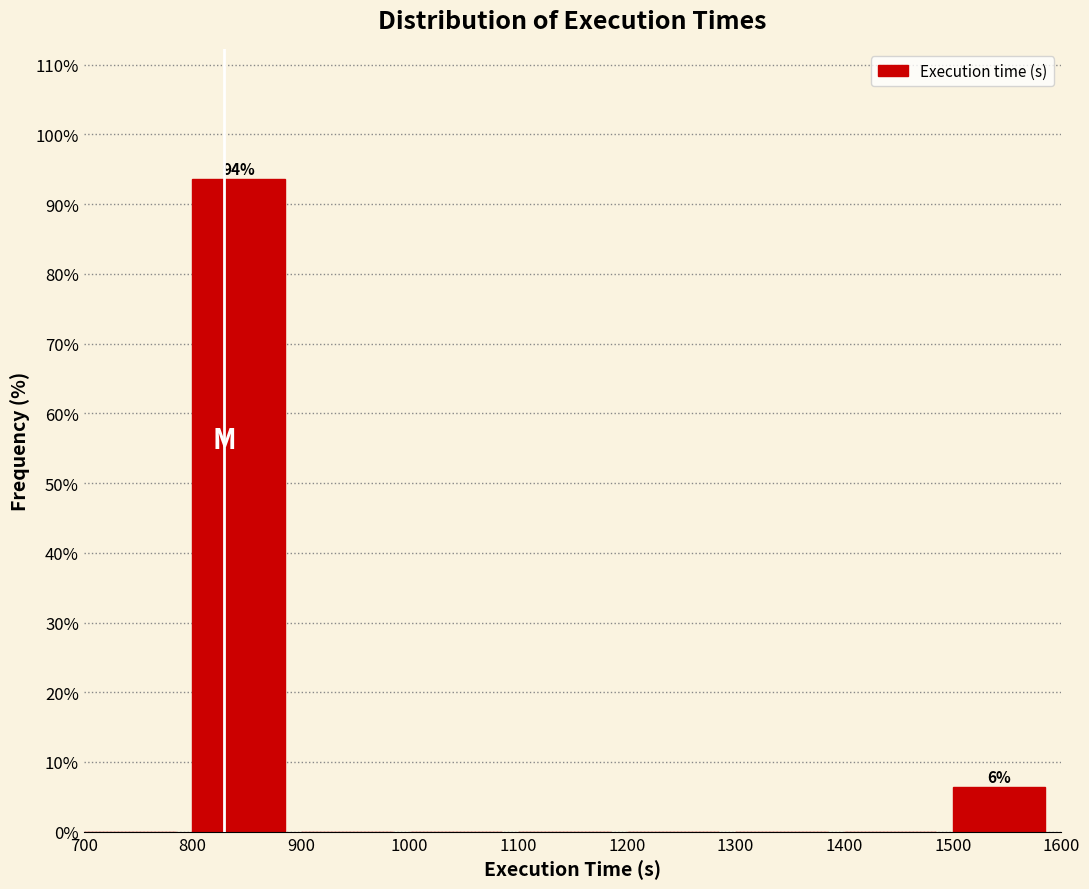

Over which range of the x-axis is the bar tallest?

800 to 900